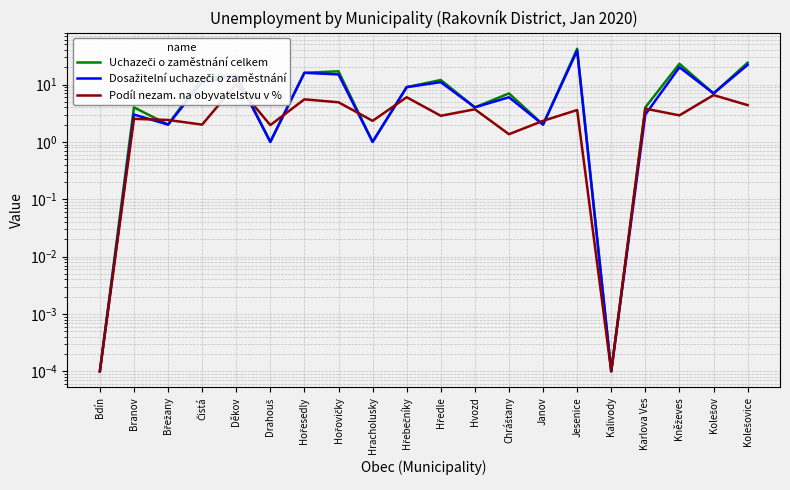

What is the average value of the Uchazeči o zaměstnání celkem series?

10.2